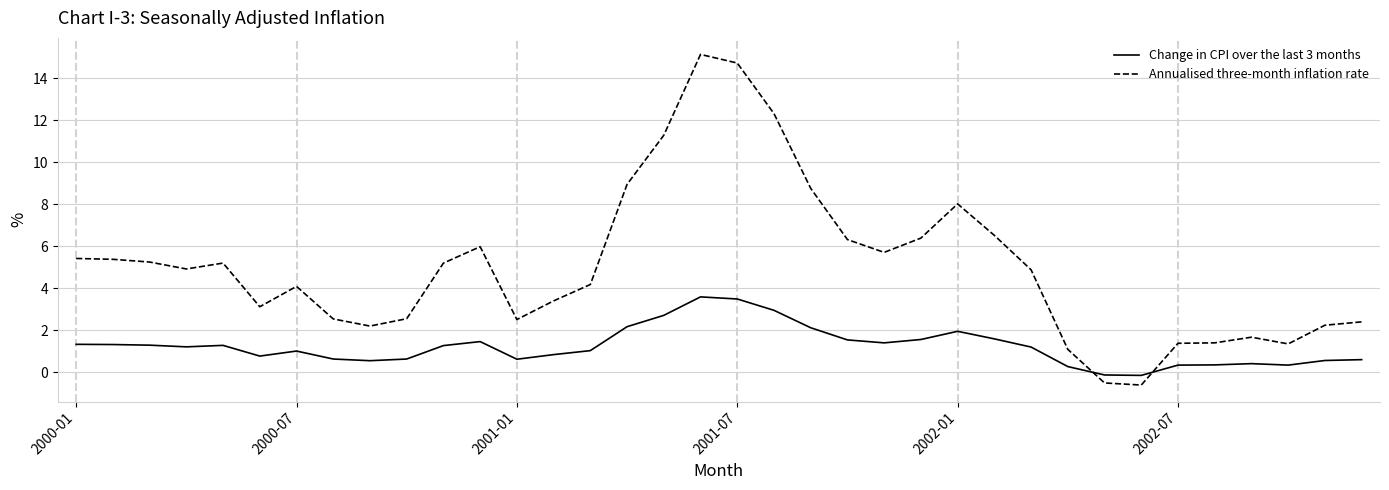

Is this an area chart (filled region under the line)?

No